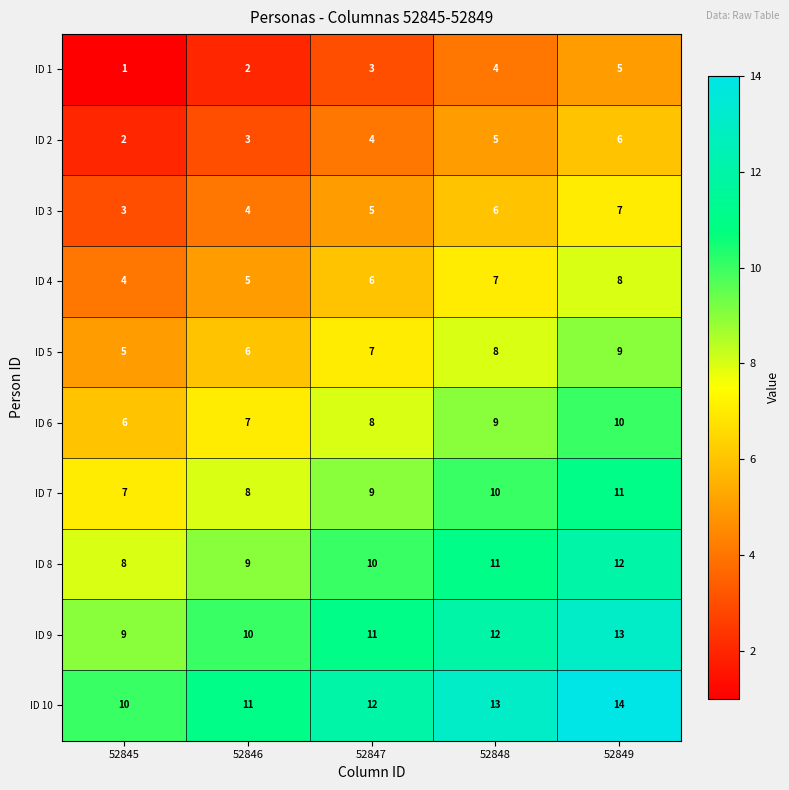

How many data points in ID 3 are less than 5?

2